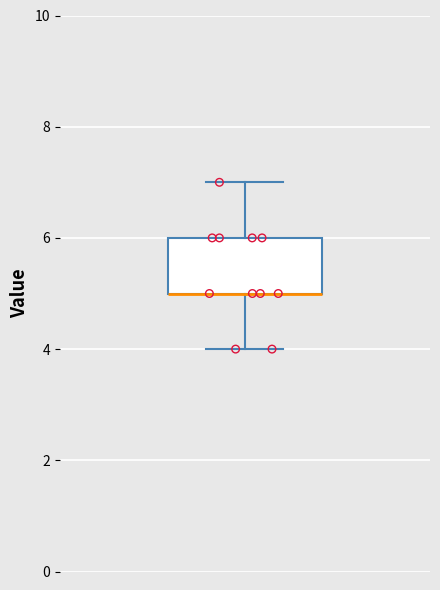

Where does the lower whisker of the box end on the y-axis? The values are not printed on the chart, so give them approximately, as read against the axis.

4